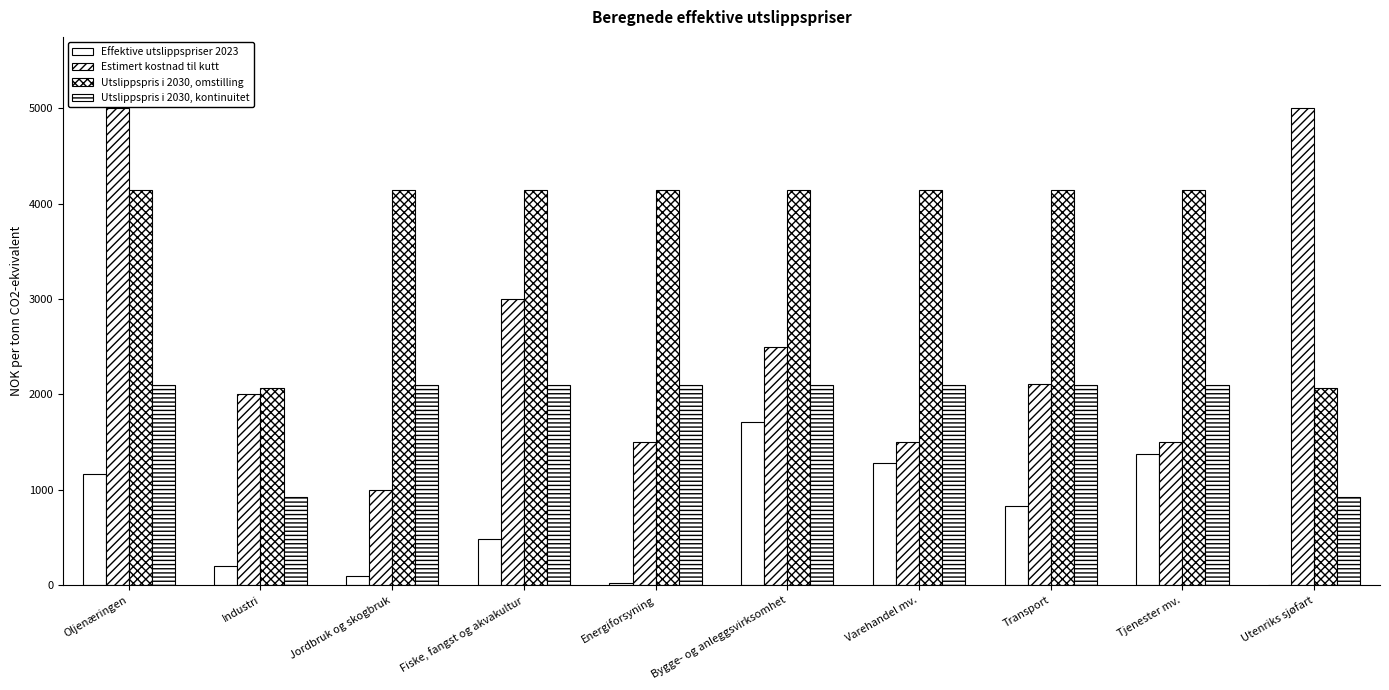

Are the bars grouped side by side (vs. stacked)?

Yes